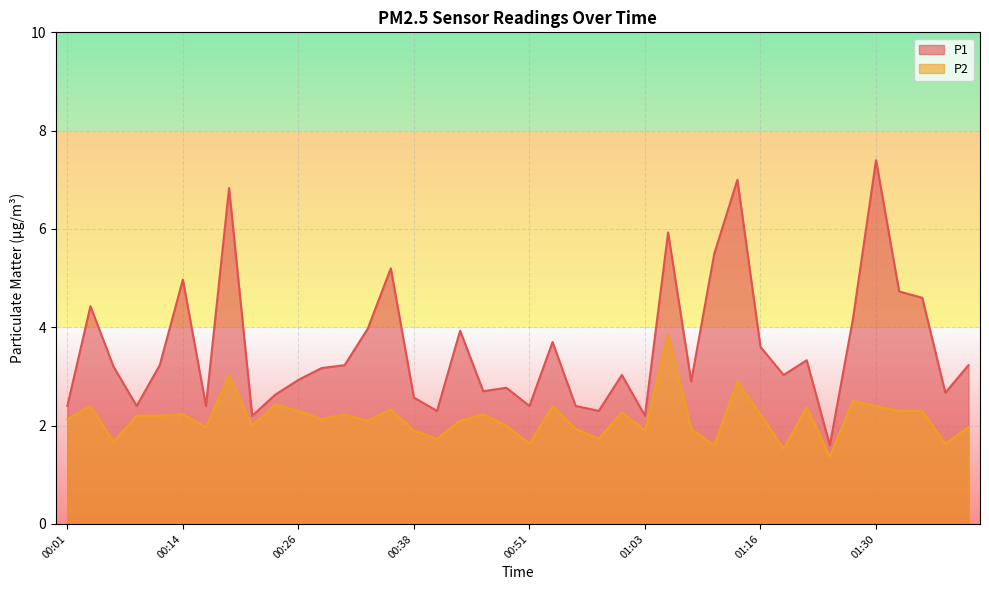

Reading left to right, list all the values displayed in this chart.

P1: 00:01=2.4	00:04=4.4	00:06=3.2	00:09=2.4	00:11=3.2	00:14=5.0	00:16=2.4	00:19=6.8	00:21=2.2	00:23=2.6	00:26=2.9	00:28=3.2	00:31=3.2	00:33=4.0	00:36=5.2	00:38=2.6	00:41=2.3	00:43=3.9	00:46=2.7	00:48=2.8	00:51=2.4	00:53=3.7	00:56=2.4	00:58=2.3	01:01=3.0	01:03=2.2	01:06=5.9	01:08=2.9	01:11=5.5	01:13=7.0	01:16=3.6	01:19=3.0	01:21=3.3	01:24=1.6	01:27=4.2	01:30=7.4	01:32=4.7	01:35=4.6	01:37=2.7	01:40=3.2
P2: 00:01=2.1	00:04=2.4	00:06=1.7	00:09=2.2	00:11=2.2	00:14=2.2	00:16=2.0	00:19=3.0	00:21=2.0	00:23=2.4	00:26=2.3	00:28=2.1	00:31=2.2	00:33=2.1	00:36=2.3	00:38=1.9	00:41=1.7	00:43=2.1	00:46=2.2	00:48=2.0	00:51=1.6	00:53=2.4	00:56=1.9	00:58=1.7	01:01=2.3	01:03=1.9	01:06=3.9	01:08=1.9	01:11=1.6	01:13=2.9	01:16=2.2	01:19=1.5	01:21=2.4	01:24=1.4	01:27=2.5	01:30=2.4	01:32=2.3	01:35=2.3	01:37=1.6	01:40=2.0